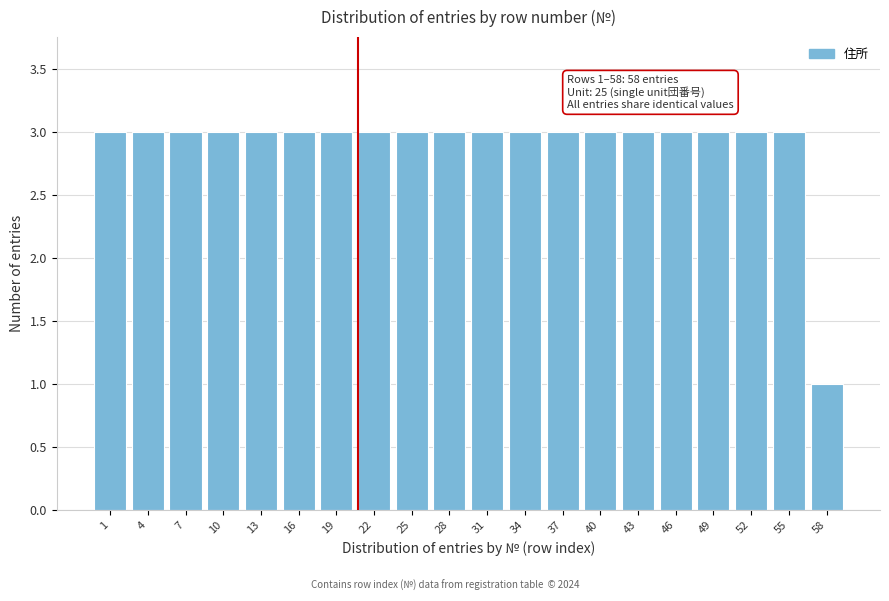

Reading left to right, extract all data points from this chart.

1=3	4=3	7=3	10=3	13=3	16=3	19=3	22=3	25=3	28=3	31=3	34=3	37=3	40=3	43=3	46=3	49=3	52=3	55=3	58=1